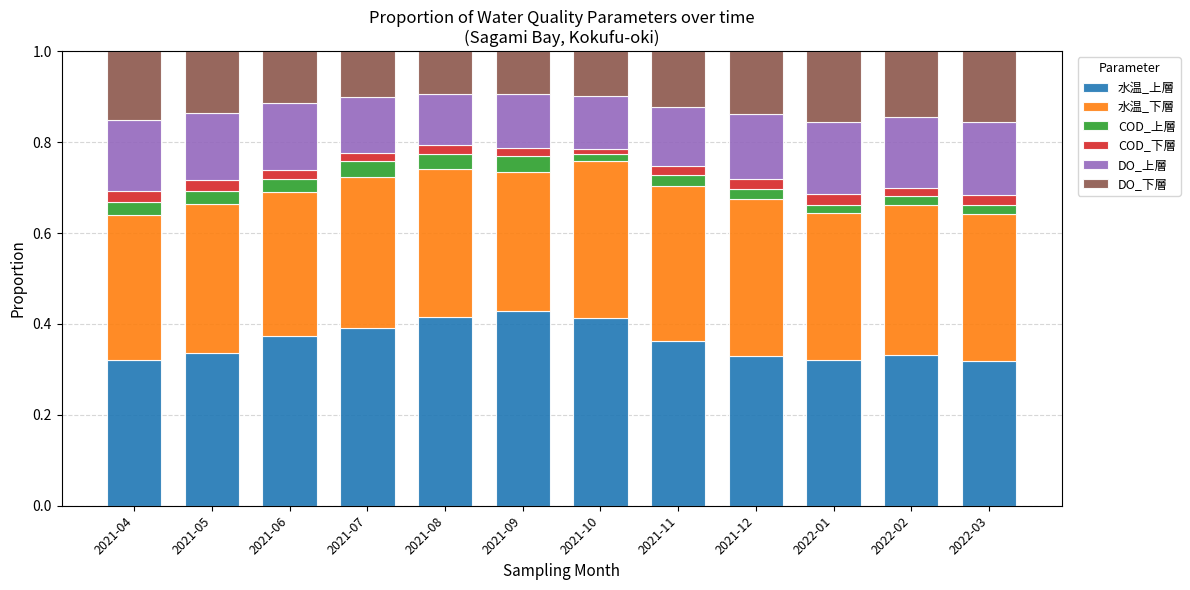

How many 水温_上層 values are between 0 and 1?

12